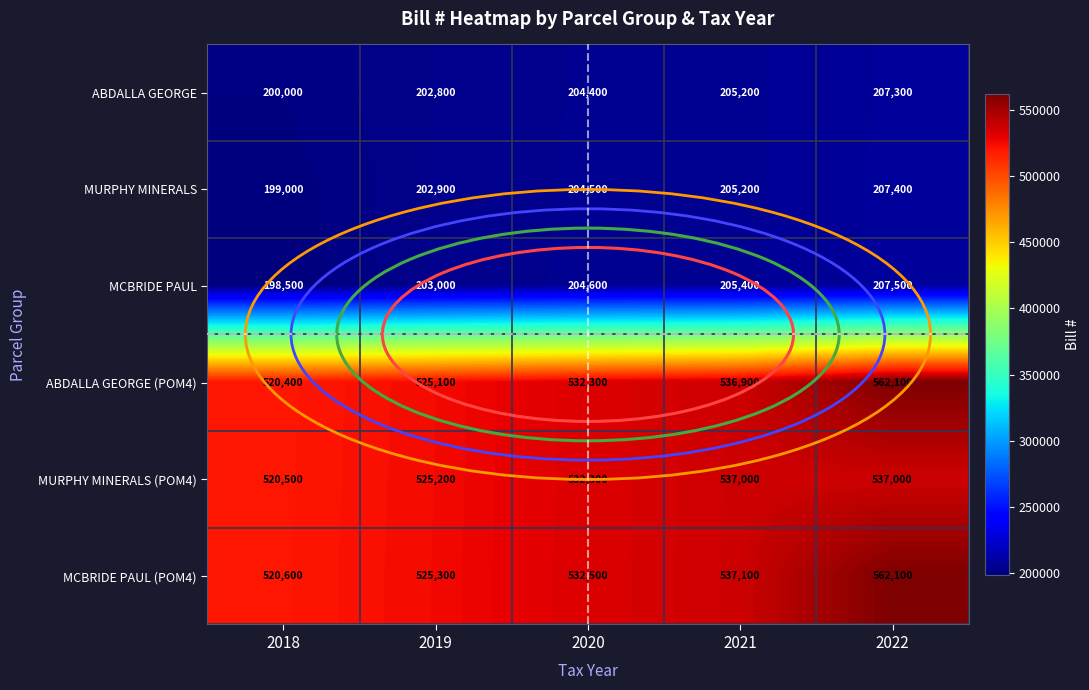

Which label corresponds to the smallest value in the chart?

2018